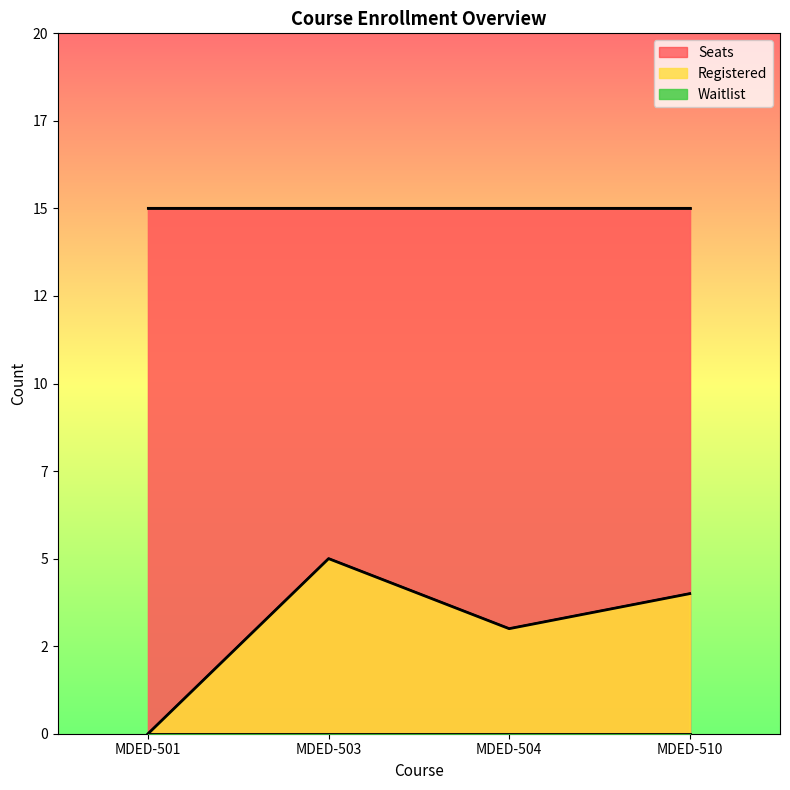

Reading left to right, transcribe all the data shown in this chart.

Registered: 0	5	3	4
Seats: 15	15	15	15
Waitlist: 0	0	0	0